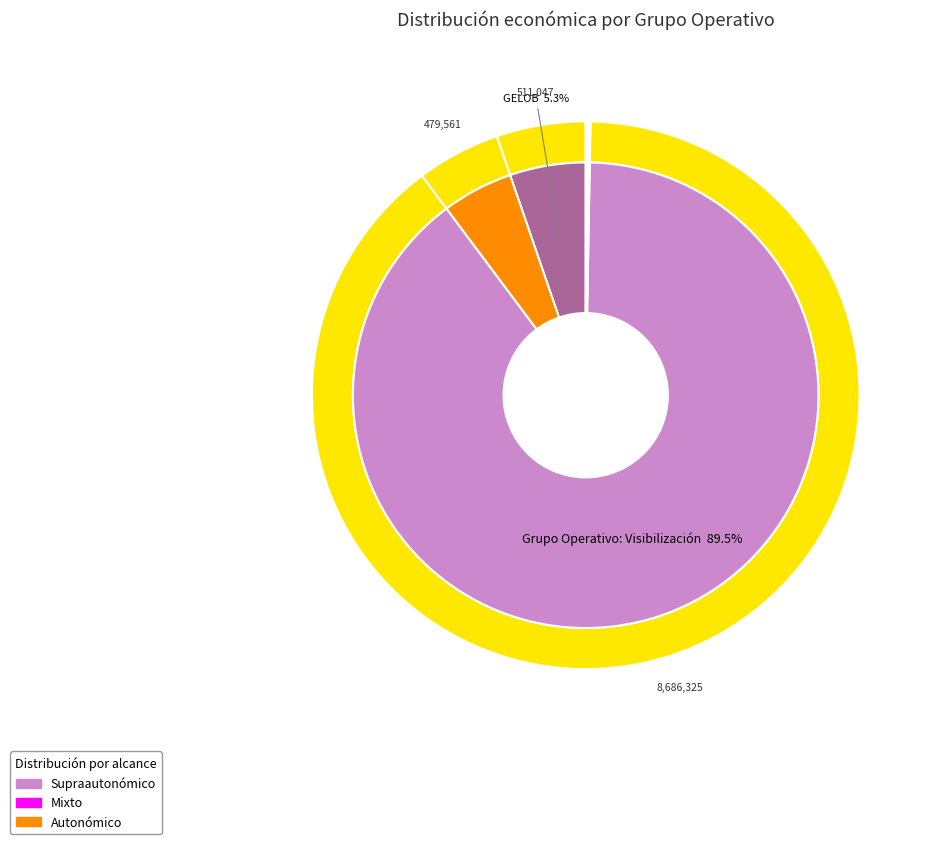

The GELOB slice represents 5% of the pie. True or false?

True